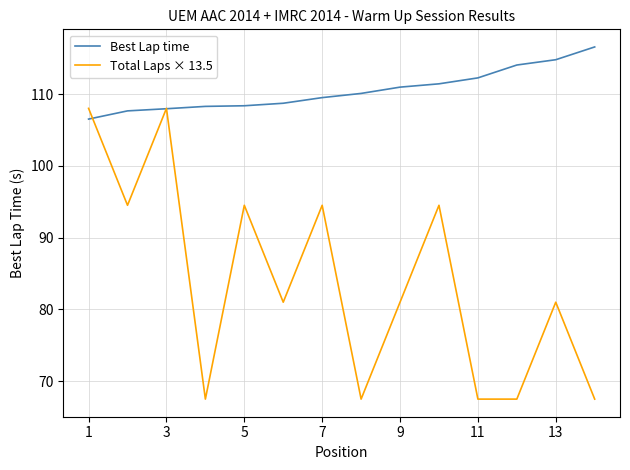

Which series has the largest total across all categories?

Best Lap time